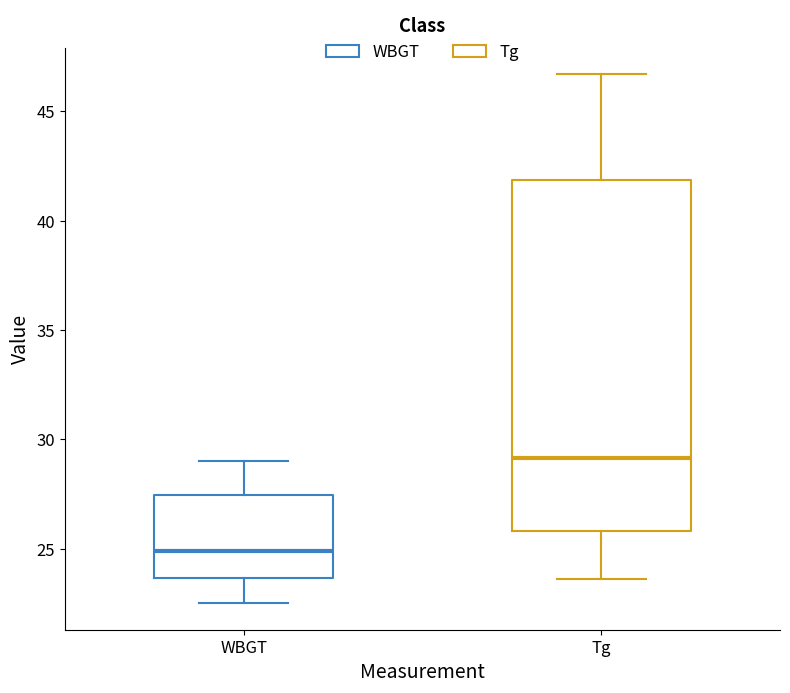

Which box is the tallest, from its lower edge to its upper edge?

Tg